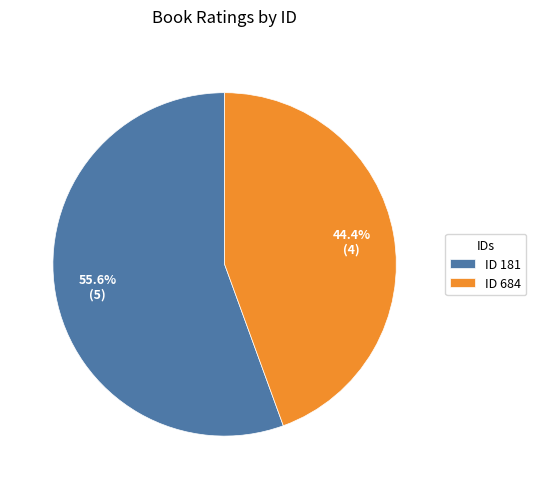

How much of the chart is everything except ID 181?

44.4%